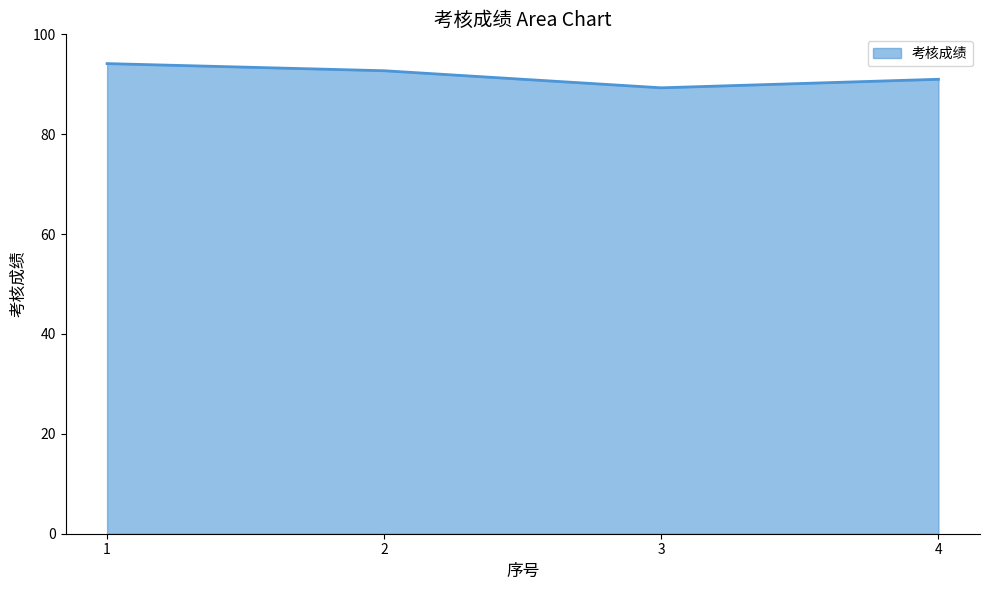

How many values are below 92?

2